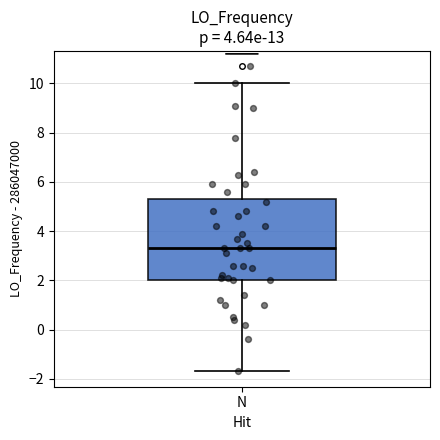

Transcribe this box plot: give where the median line is, the range the box spans, and where the two whiskers end, as read against the y-axis. The values are not printed on the chart, so give them approximately, as read against the axis.

median 3.4, box 2.0 to 5.2, whiskers -1.6 to 10.0